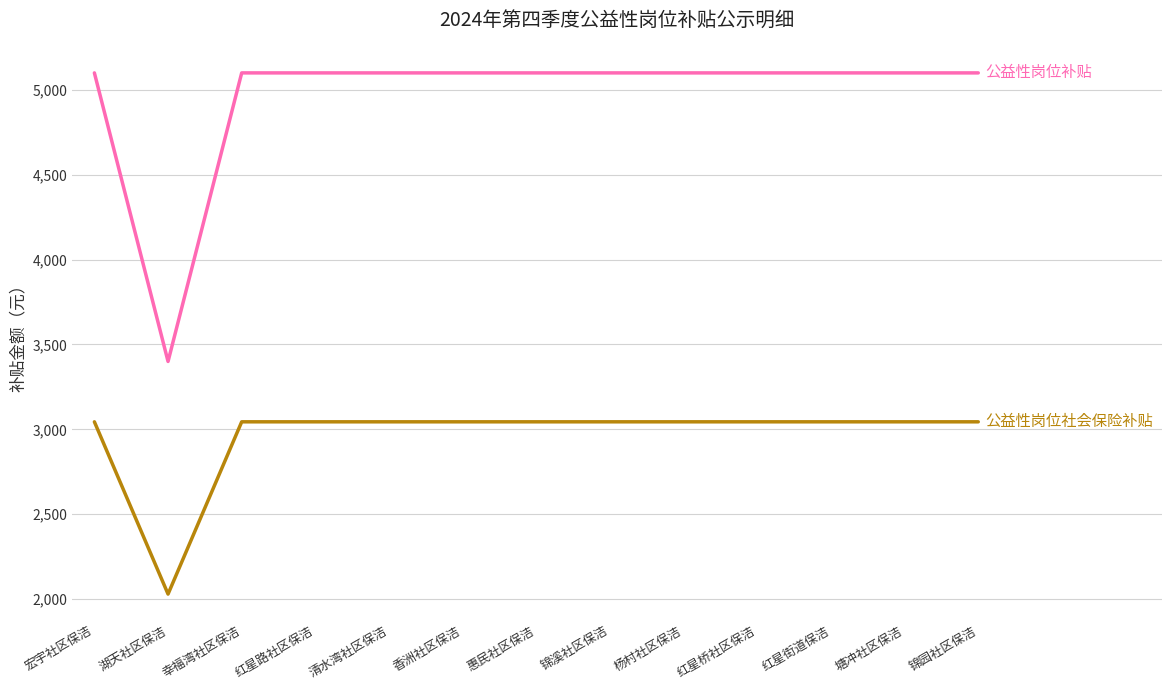

What is the smallest value displayed?

2029.6